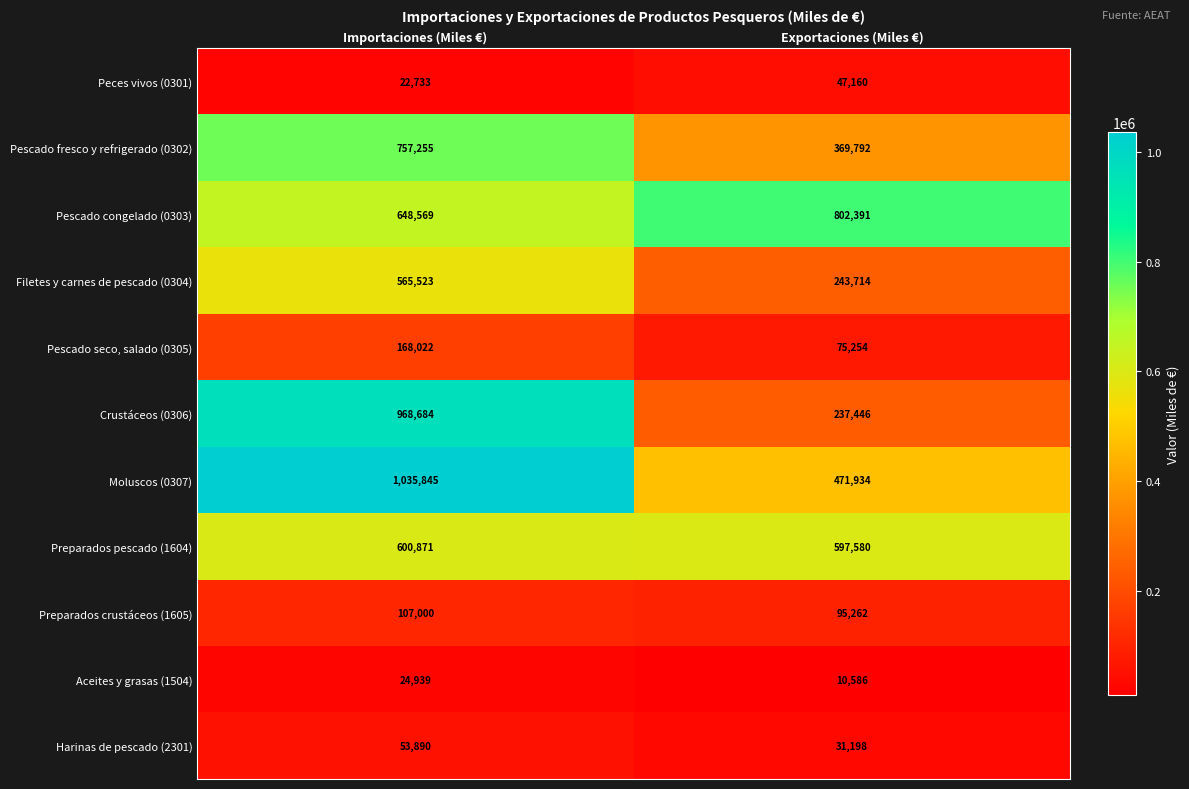

What is the sum of the Harinas de pescado (2301) values at Importaciones (Miles €) and Exportaciones (Miles €)?

85088